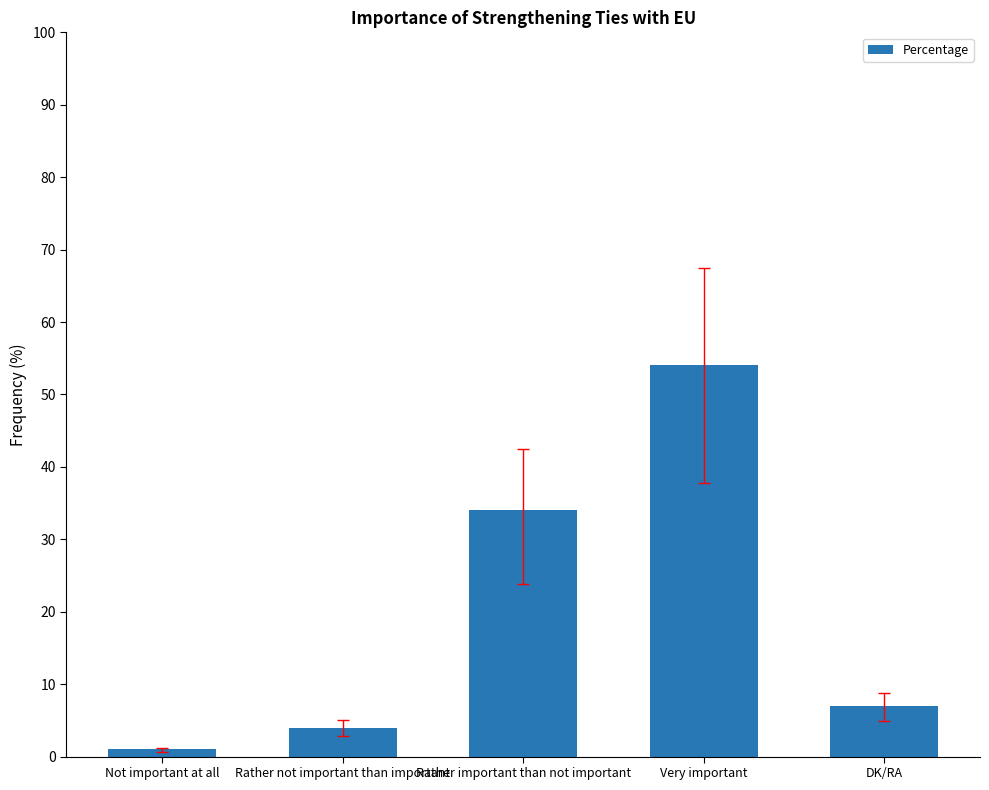

Does the chart contain any negative values?

No